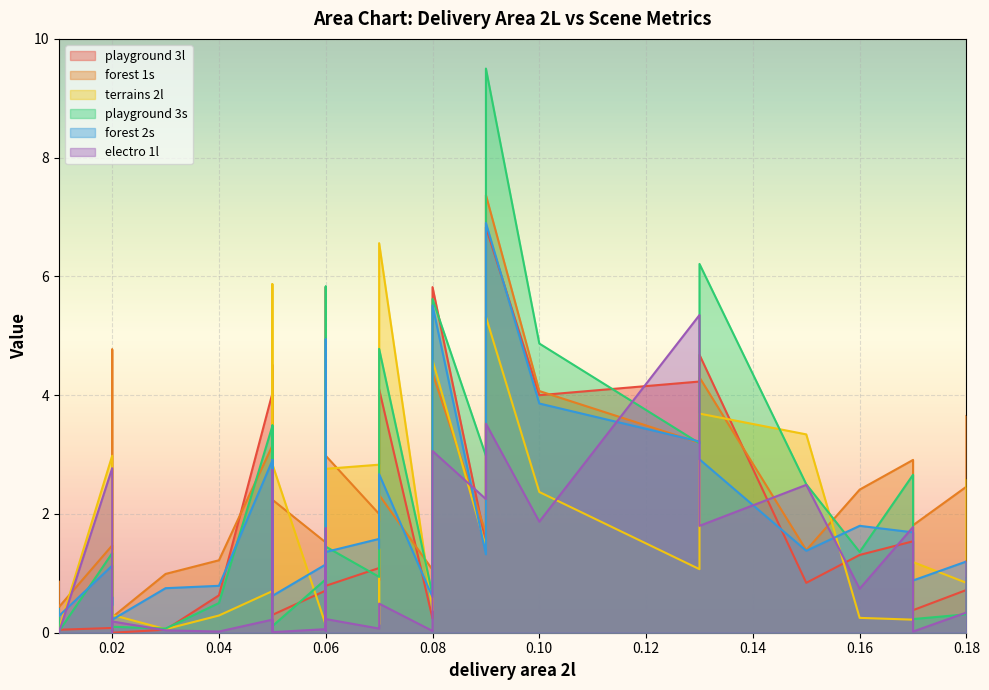

Where is playground 3s nearest to the value 4?

0.05